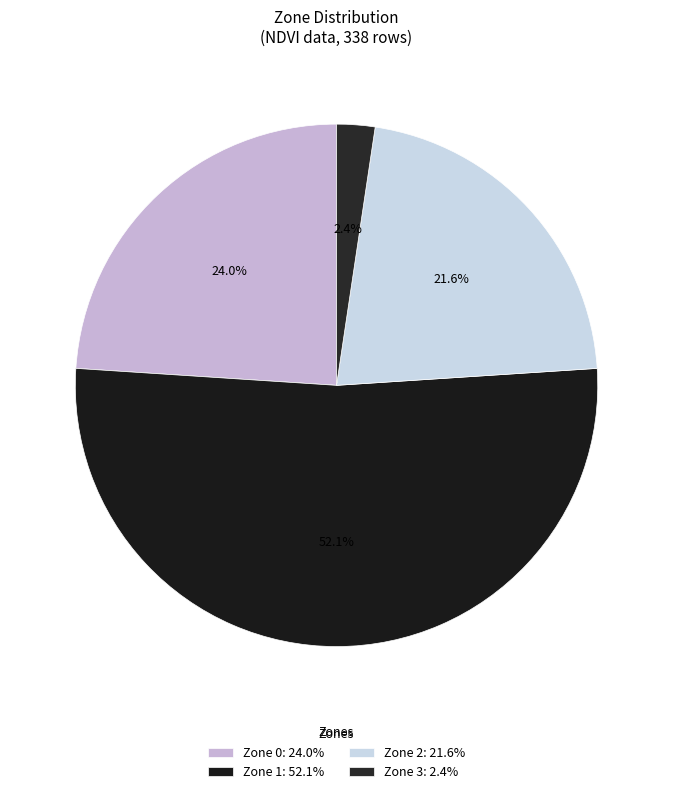

What percentage do Zone 0 and Zone 2 together represent?

45.6%